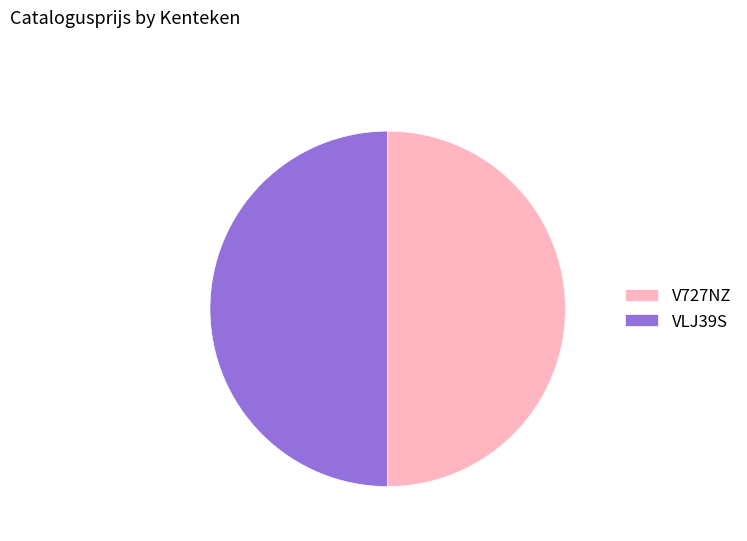

How many segments does this pie chart have?

2